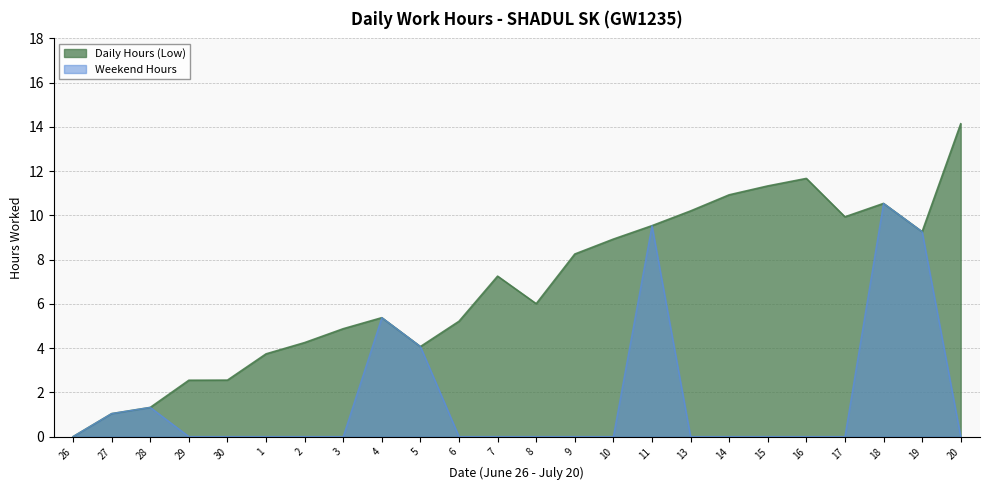

The value at 2 is 3.0. True or false?

False